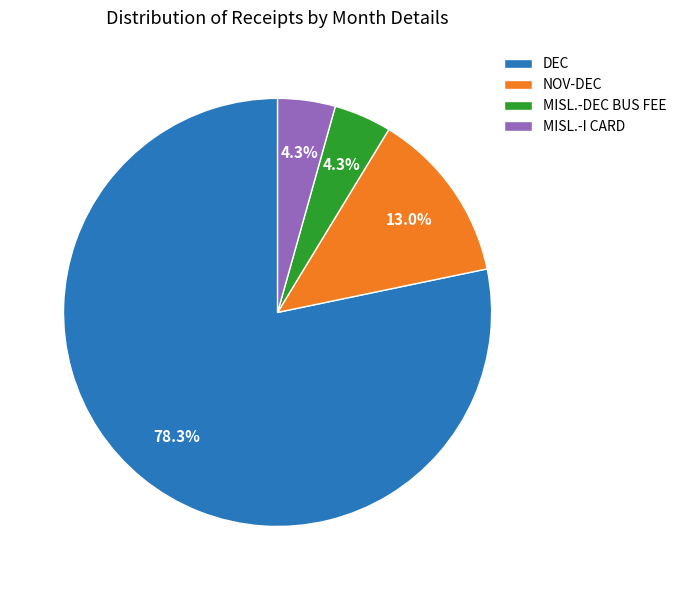

Combined, do MISL.-I CARD and MISL.-DEC BUS FEE account for over 50%?

No